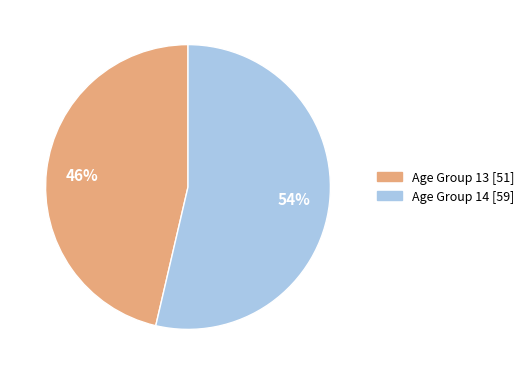

Does any single category account for the majority?

Yes